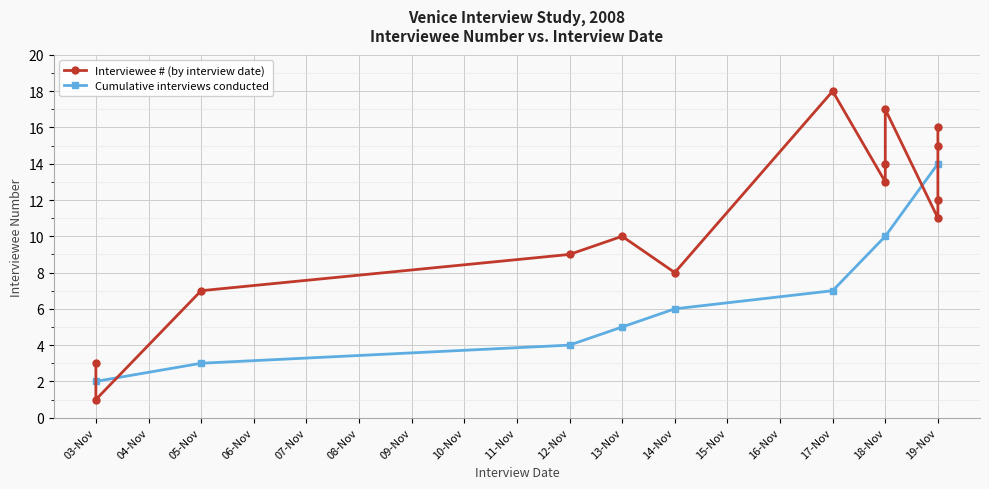

How many categories are shown in the chart?

18